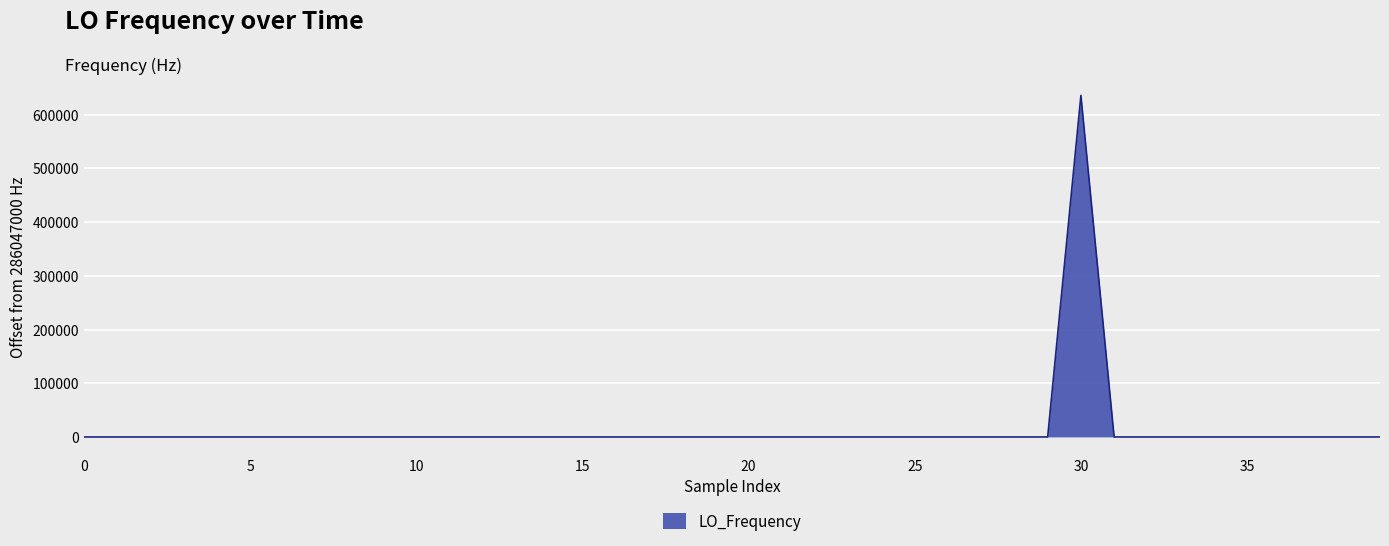

What is the difference between the maximum and minimum values?

635708.8